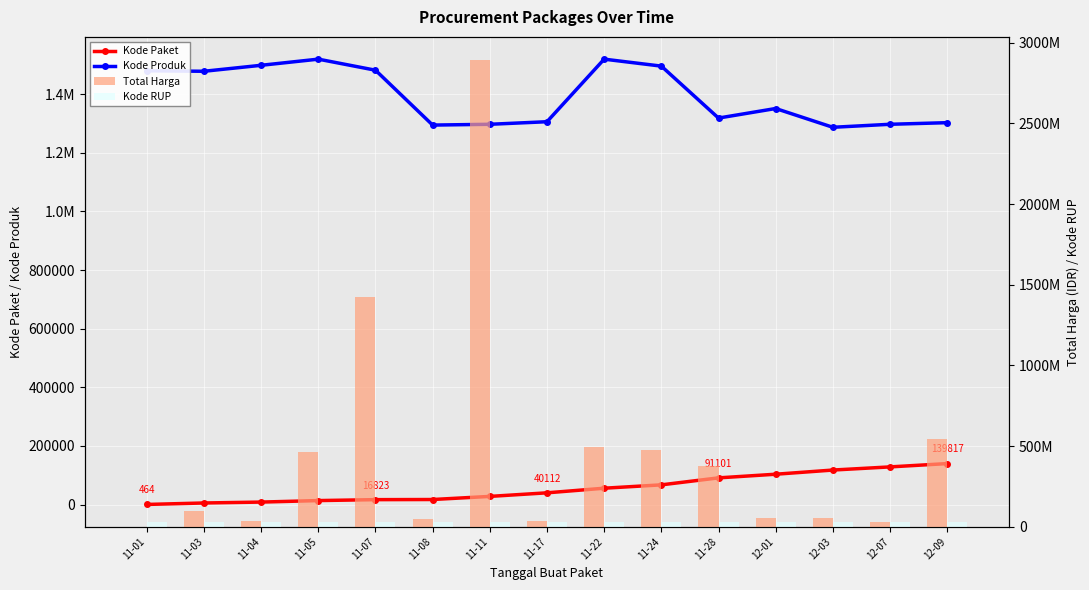

Count the number of categories in the chart.

15